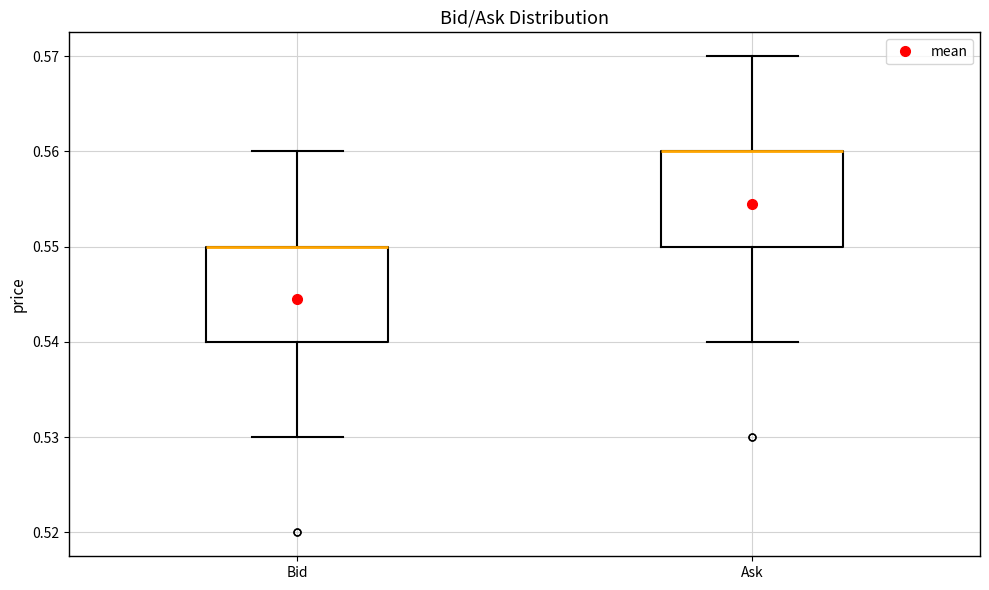

Where does the upper whisker of the box for Bid end on the y-axis? The values are not printed on the chart, so give them approximately, as read against the axis.

0.56